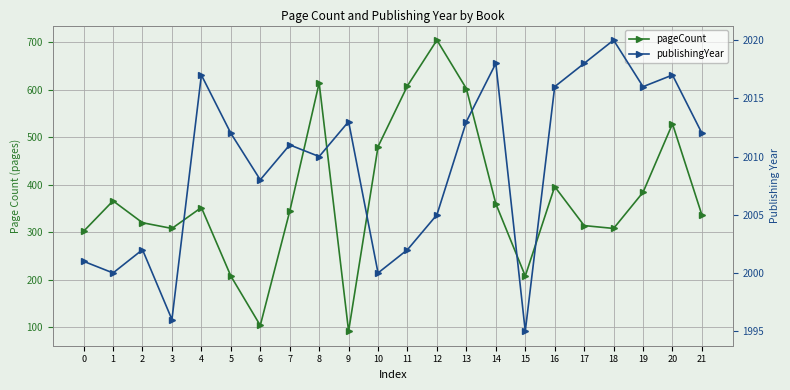

In publishingYear, how many points are higher than both neighbors (excluding endpoints)?

7